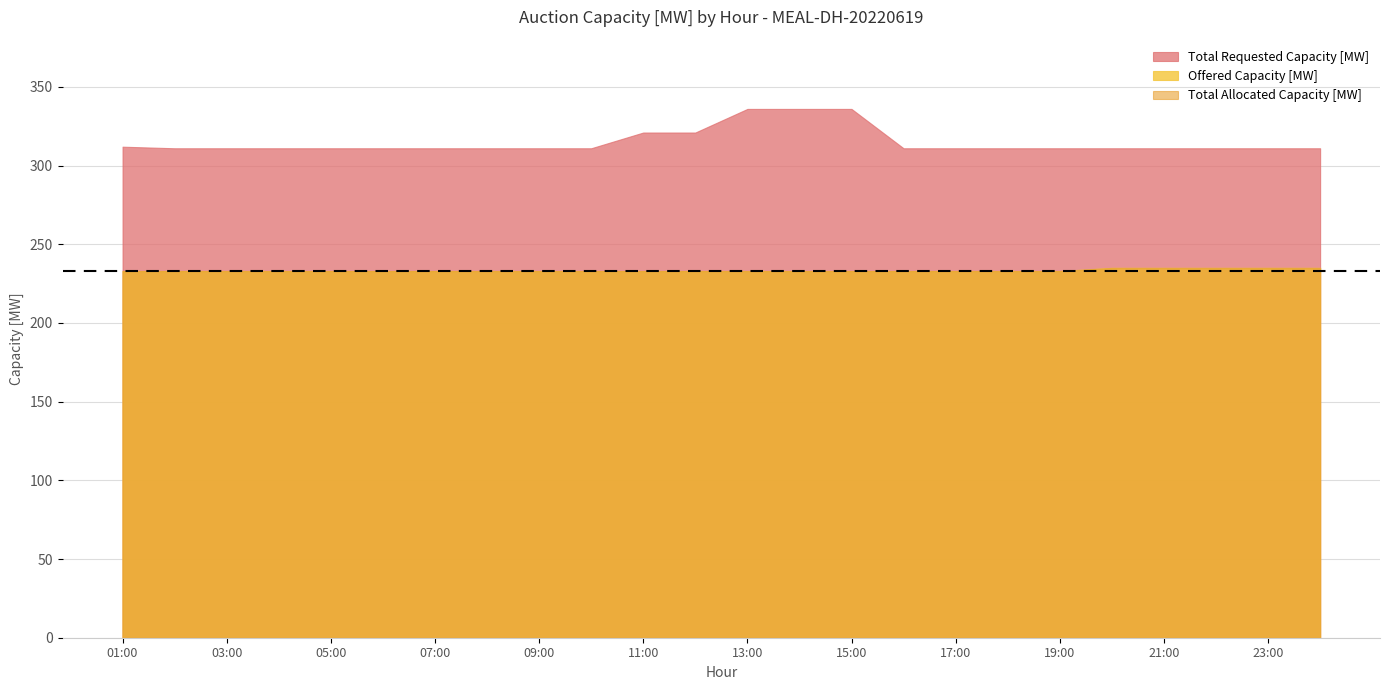

What is the average value of the Total Allocated Capacity [MW] series?

233